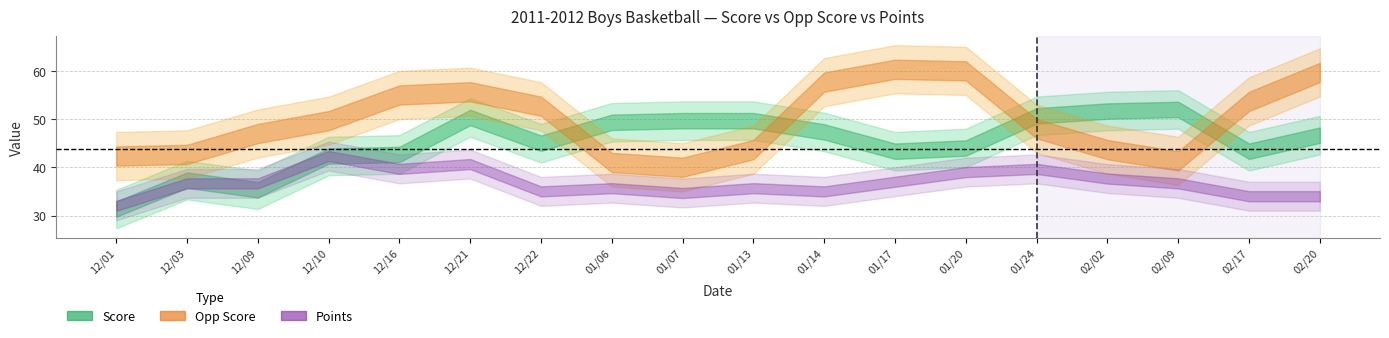

Between which two adjacent categories do Score and Points first intersect?

12/01 and 12/03